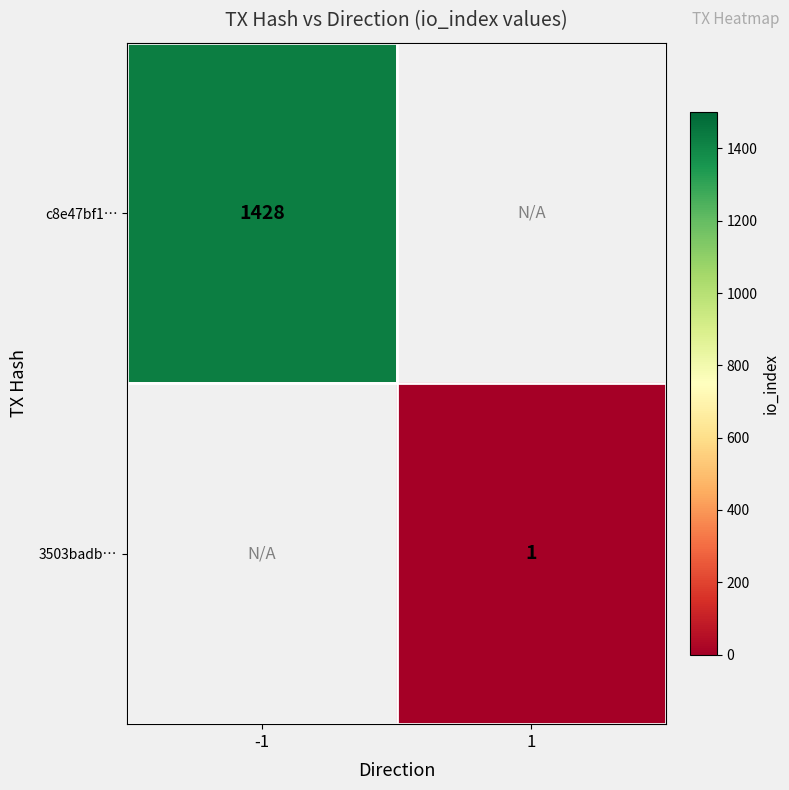

Is the value of c8e47bf1… at -1 greater than the value of 3503badb… at 1?

Yes